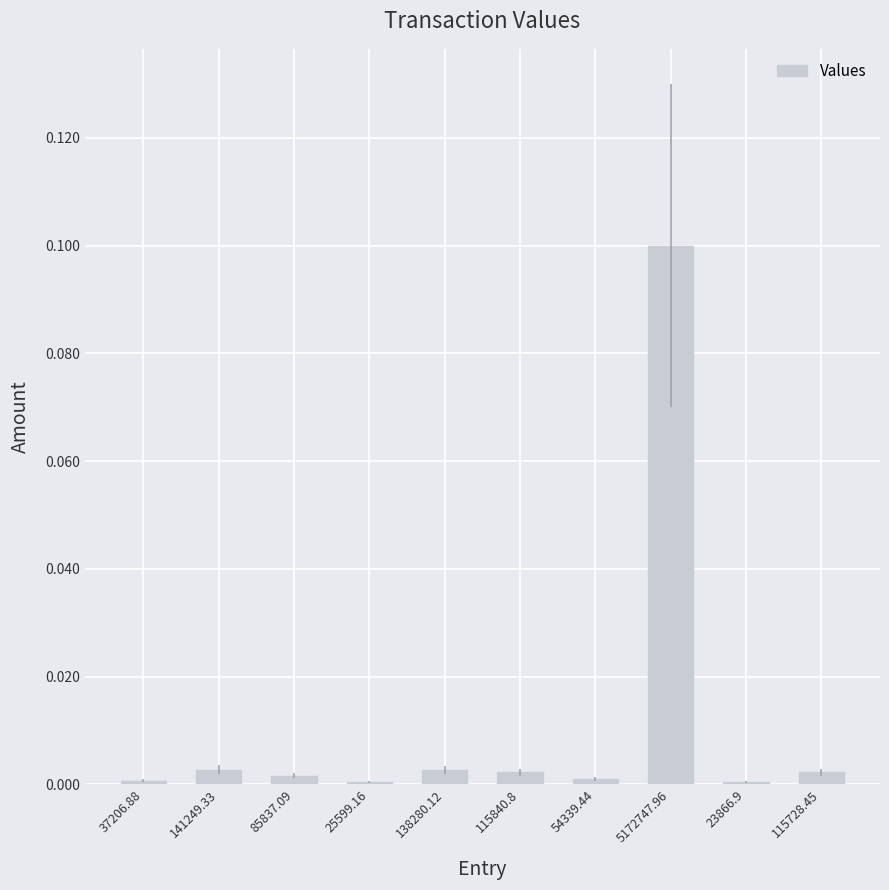

How many bars are there in total?

10